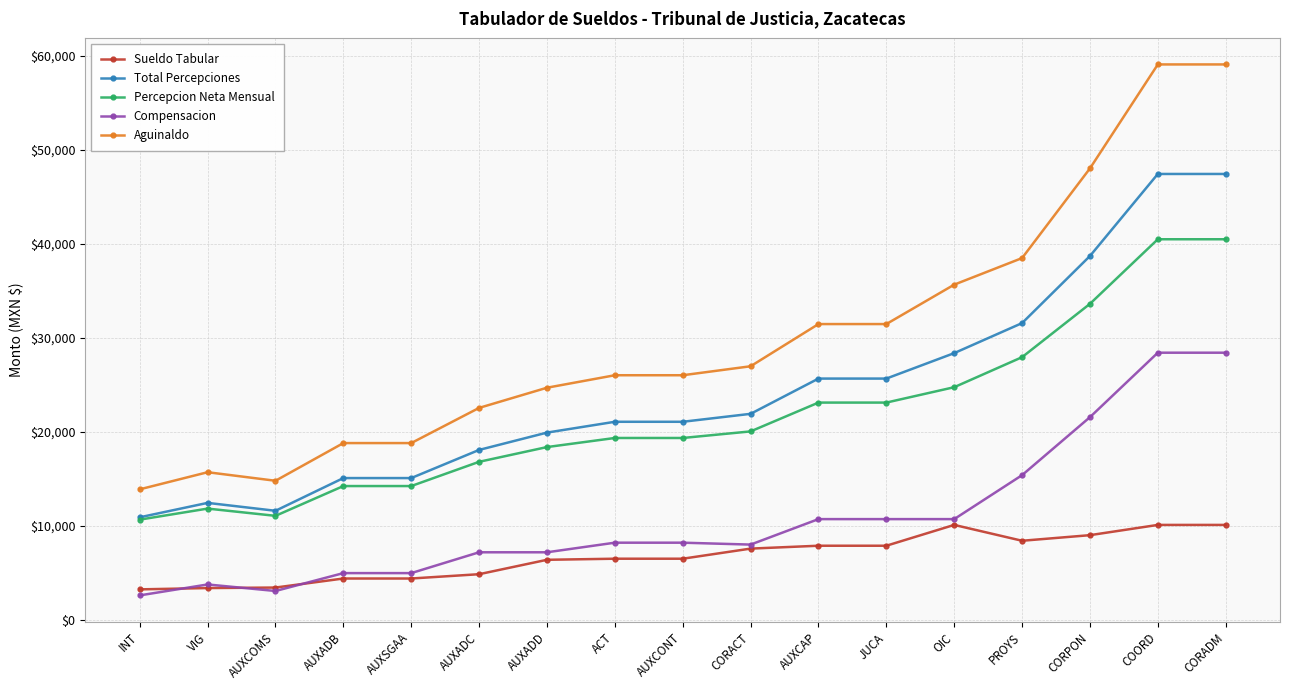

True or false: Total Percepciones and Aguinaldo intersect in this chart.

False